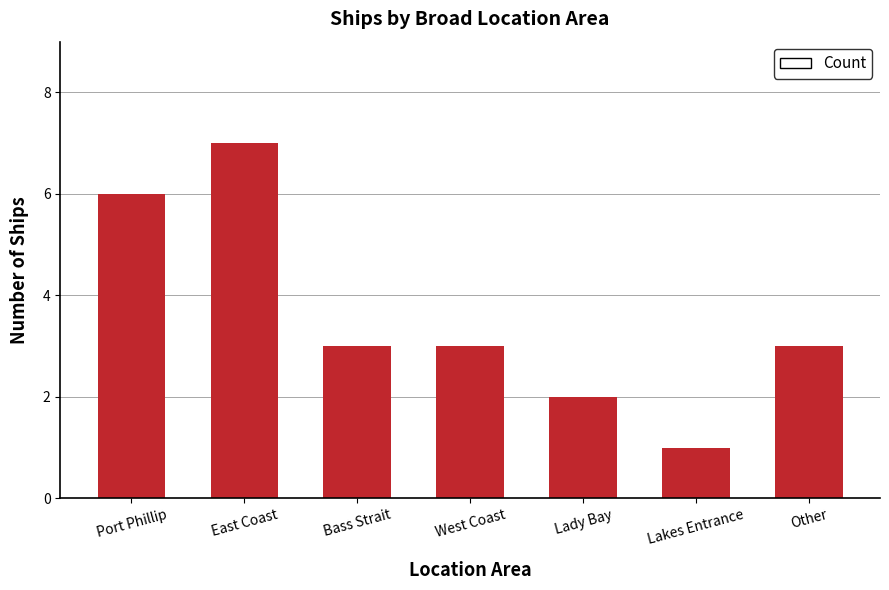

Are the bars horizontal?

No